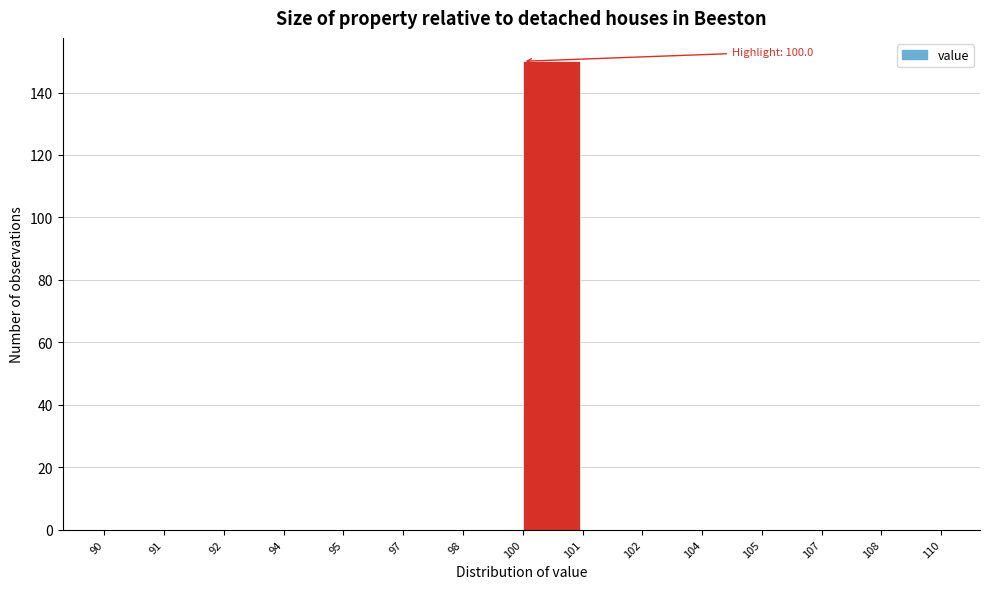

Reading left to right, transcribe all the data shown in this chart.

90=0	91=0	92=0	94=0	95=0	97=0	98=0	100=150	101=0	102=0	104=0	105=0	107=0	108=0